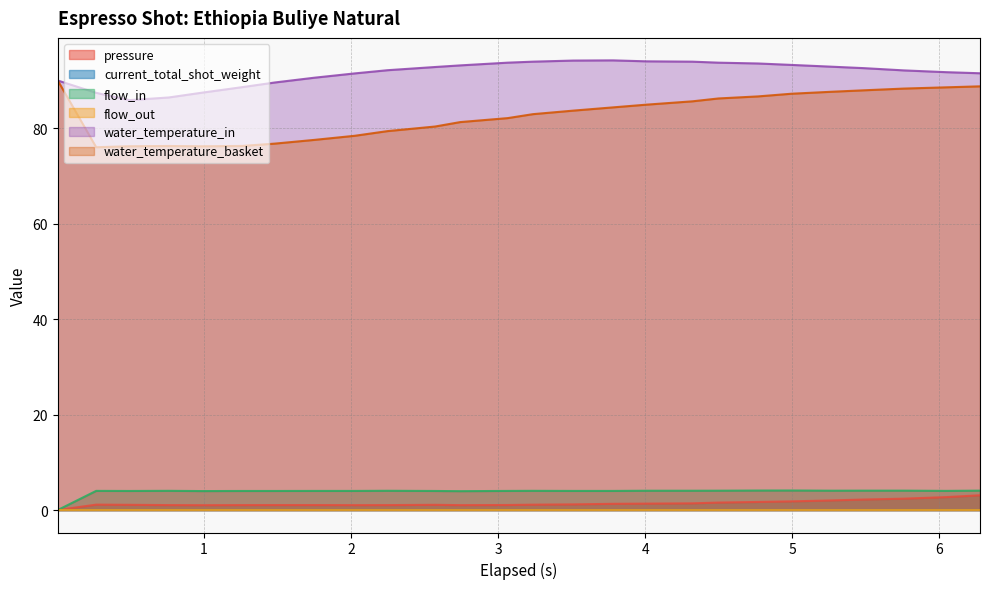

What is the difference between the maximum and minimum values in the pressure series?

3.1